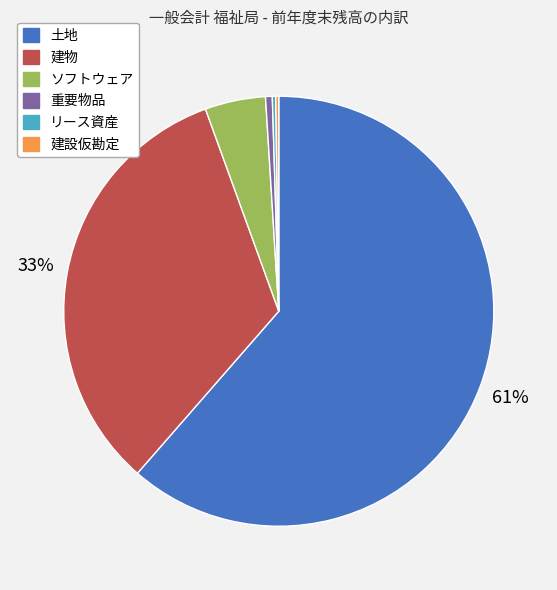

Is there a majority slice in this chart?

Yes